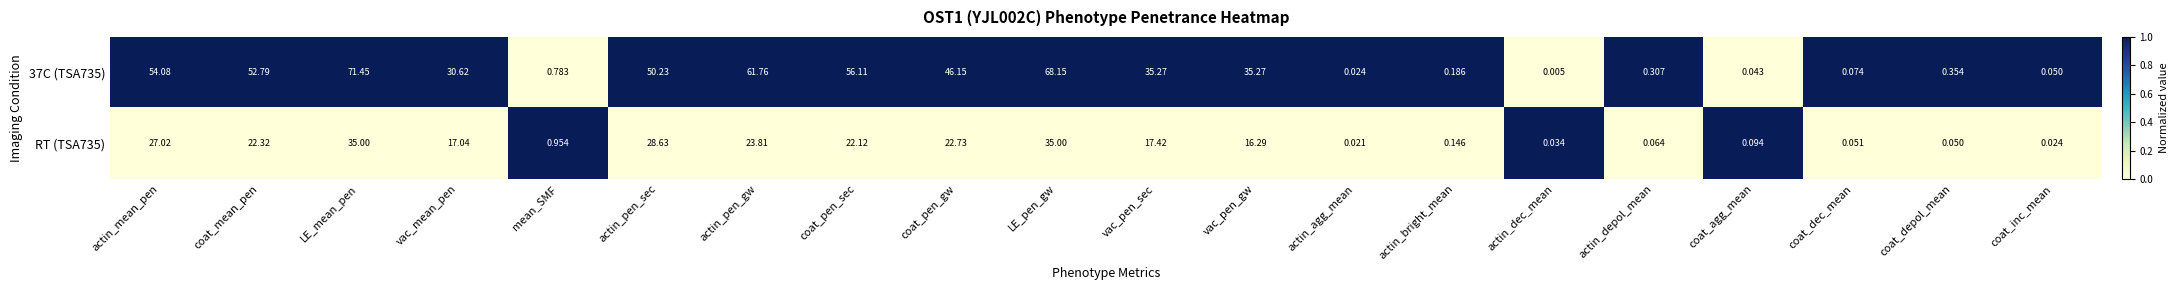

Which category has the highest value across all series?

LE_mean_pen